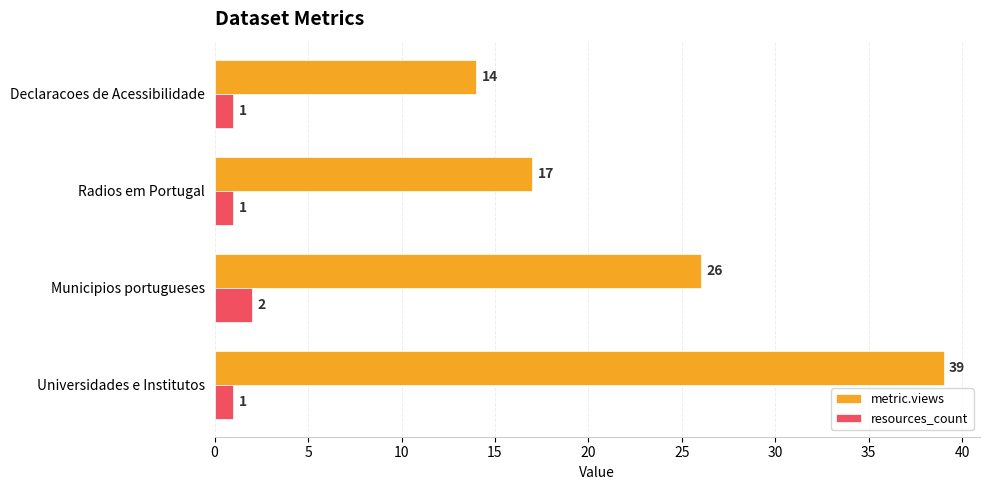

The value of metric.views at Universidades e Institutos is 53. True or false?

False